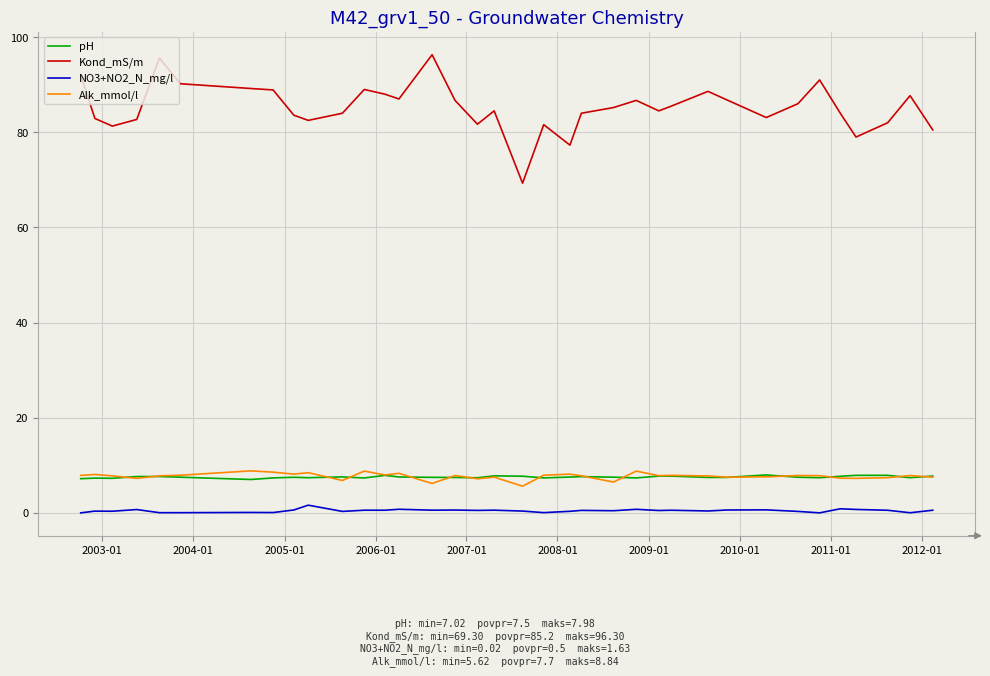

Which series has the largest total across all categories?

Kond_mS/m